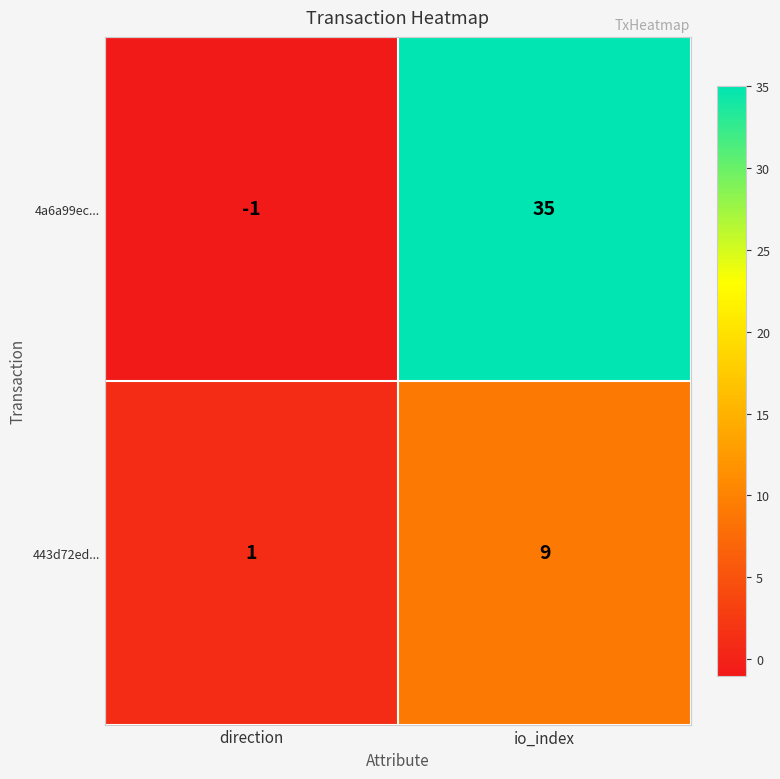

Which series has the widest spread of values?

4a6a99ec...